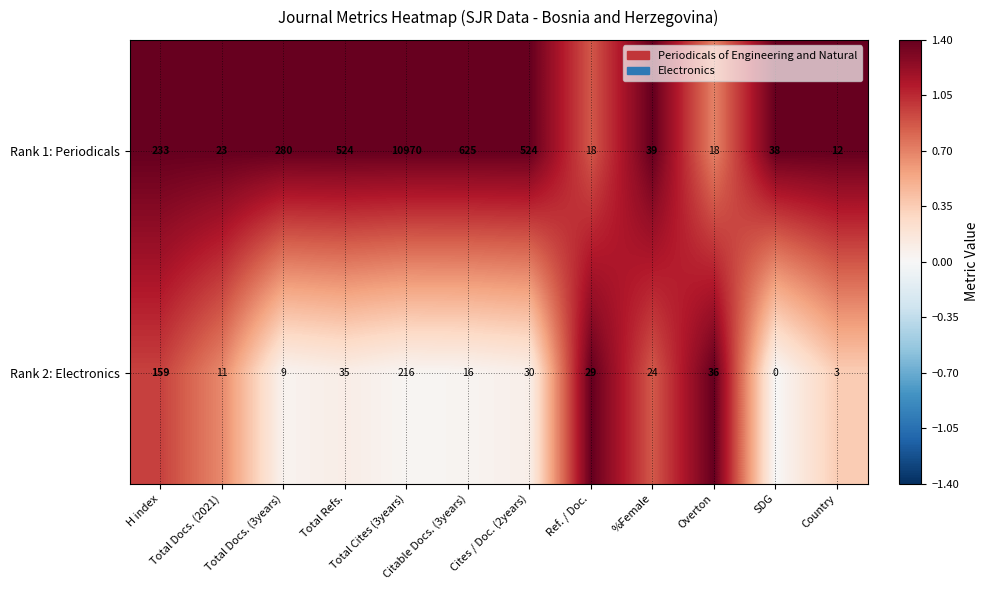

Which series has the widest spread of values?

Rank 1: Periodicals